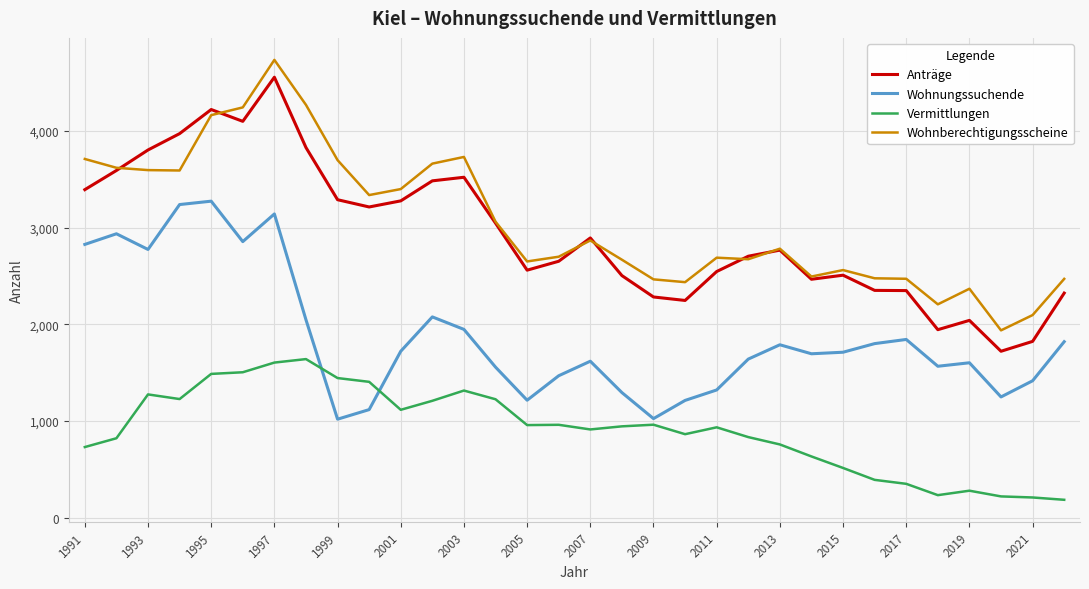

What is the minimum value shown in the chart?

187